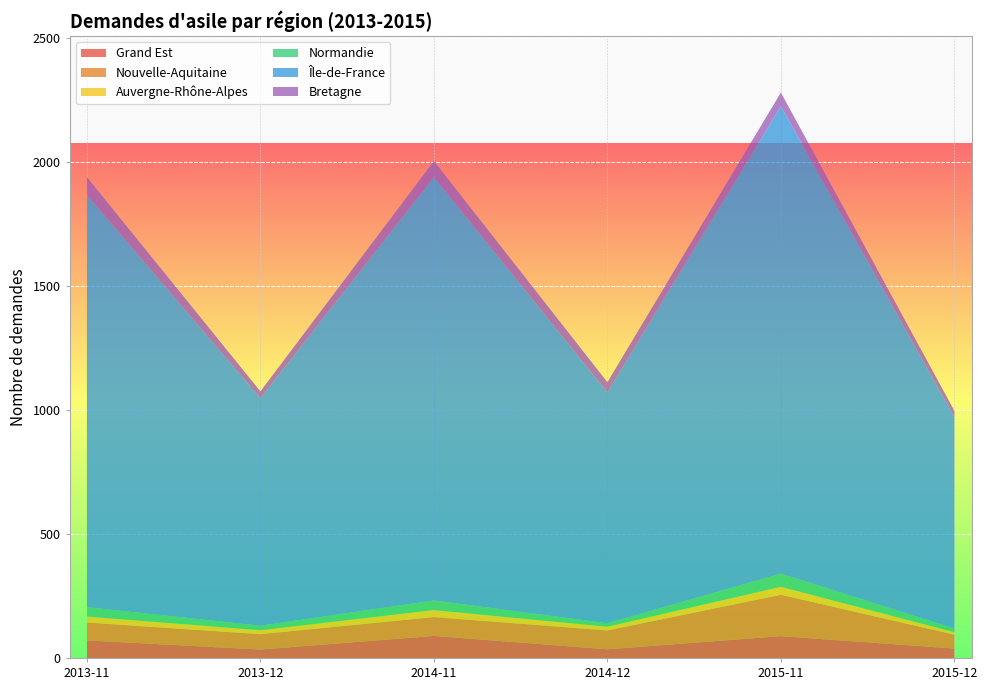

Reading right to left, what are all the values shown in this chart?

Grand Est: 38	88	35	89	34	71
Nouvelle-Aquitaine: 56	167	76	76	62	72
Auvergne-Rhône-Alpes: 10	32	15	28	16	24
Normandie: 15	53	14	39	18	38
Île-de-France: 852	1885	931	1707	917	1662
Bretagne: 26	55	41	65	28	72